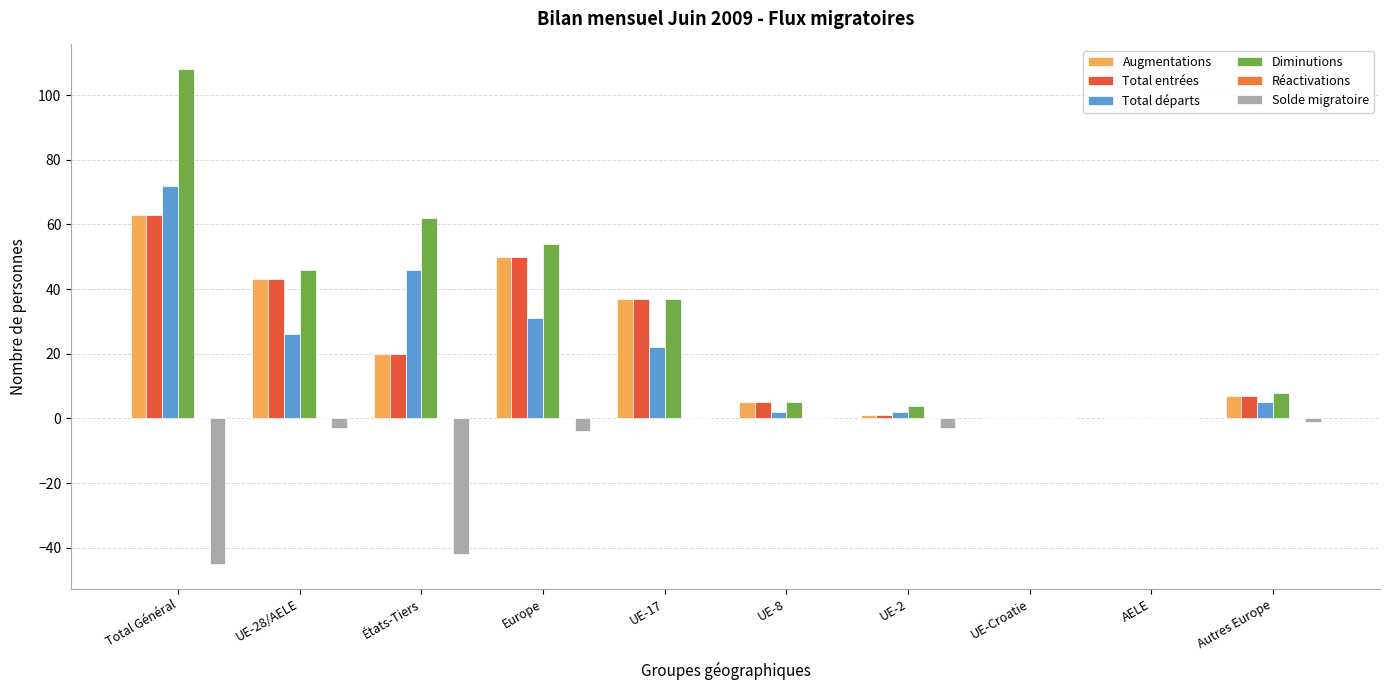

What is the maximum value for Total départs?

72